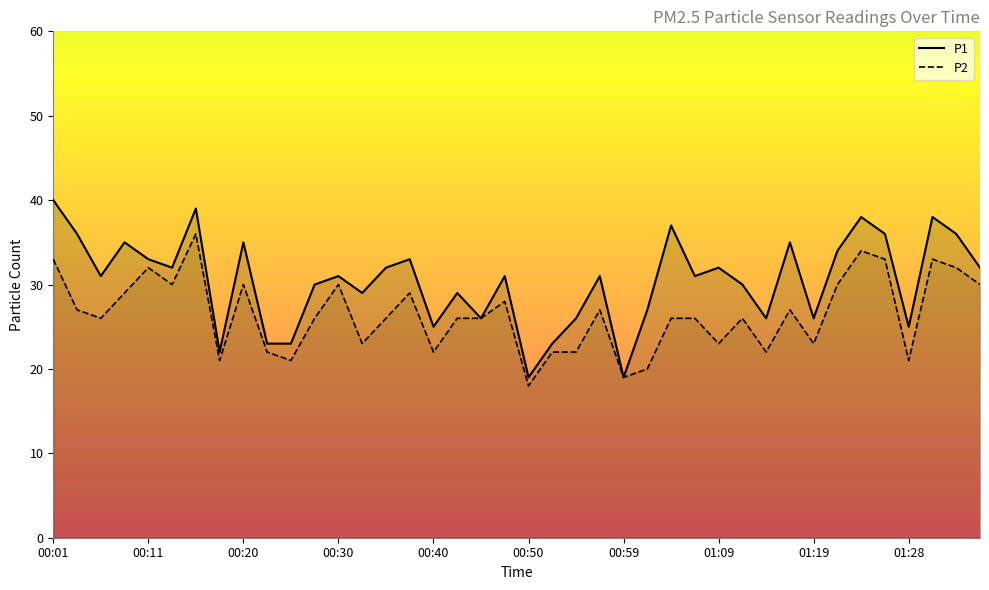

What is the total value across all series at 00:42?

55